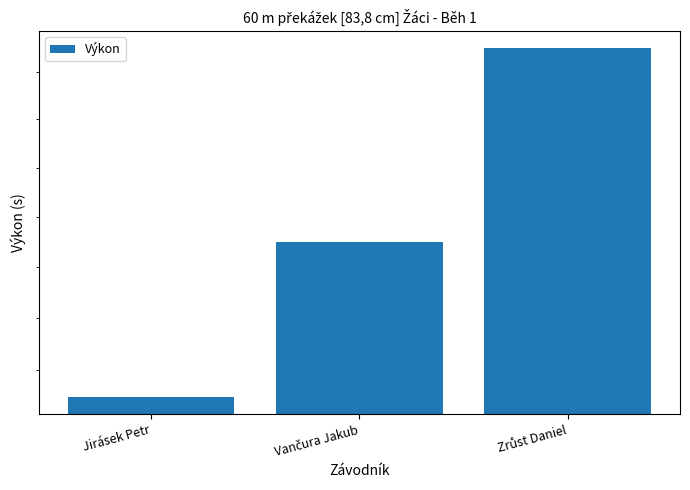

Does the chart contain any negative values?

No